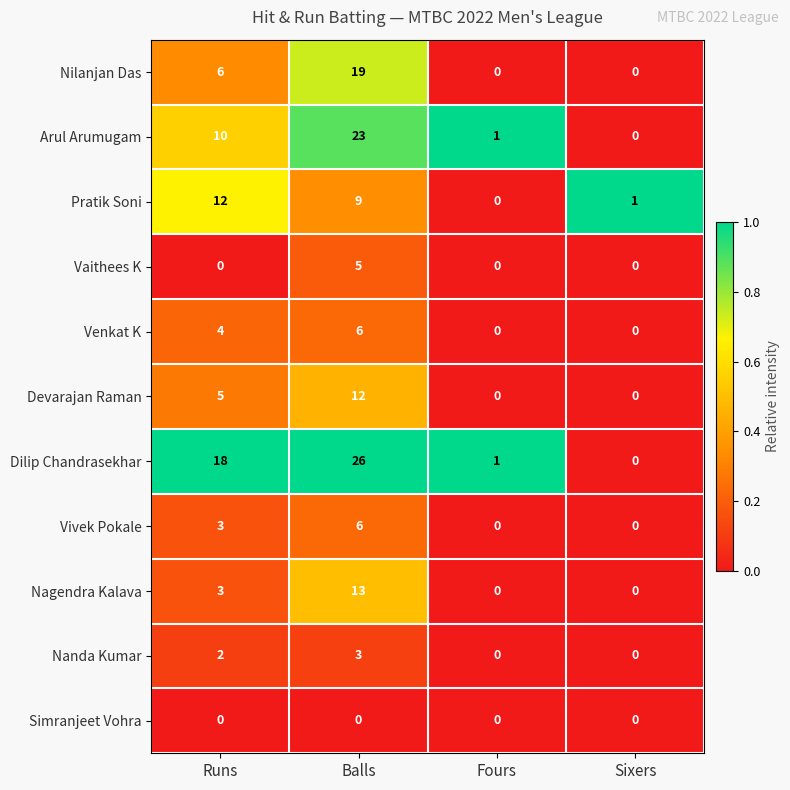

The Nagendra Kalava series shows 0 at Sixers. True or false?

True